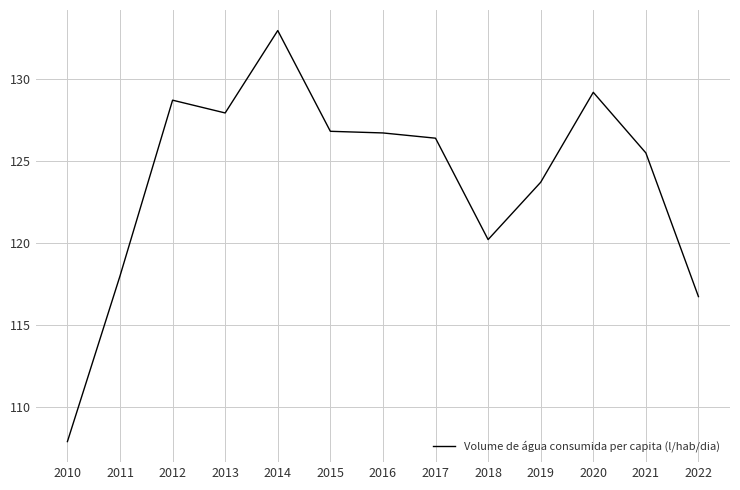

Which has a higher value, 2022 or 2014?

2014